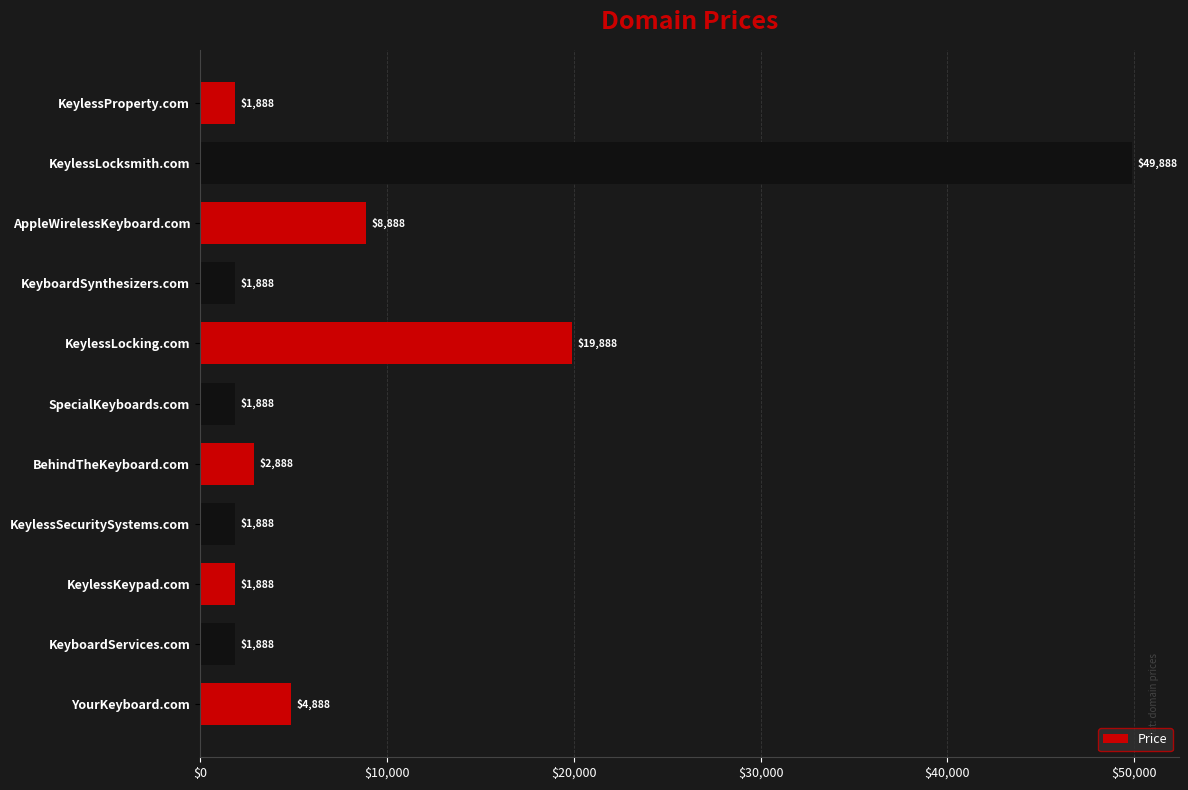

What is the ratio of the value at KeylessLocksmith.com to the value at KeylessSecuritySystems.com?

26.4